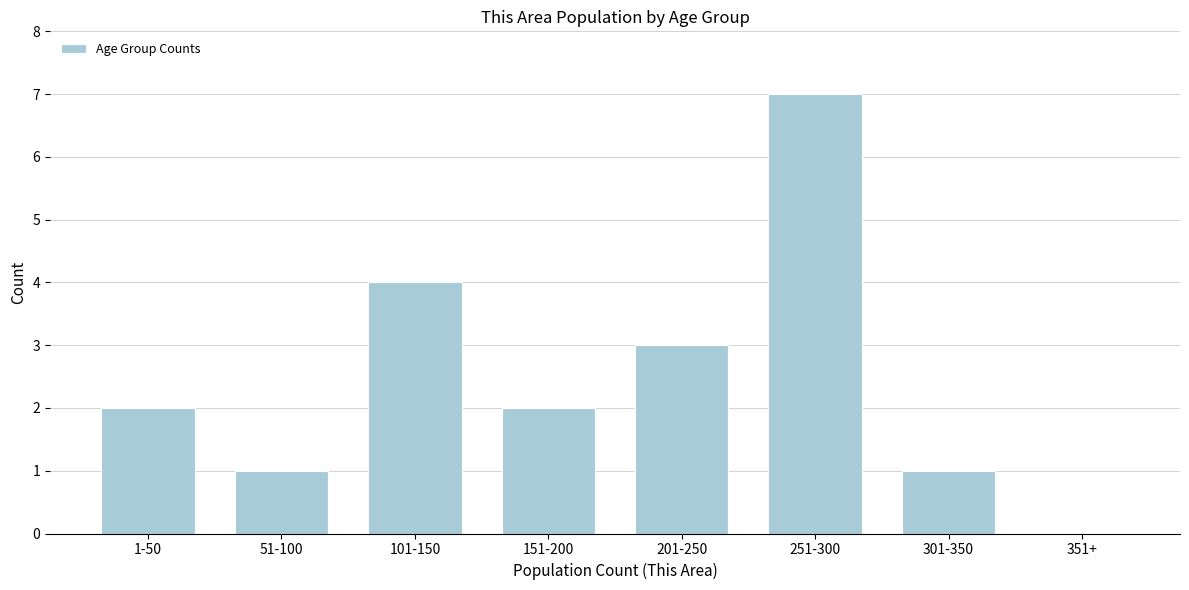

Reading left to right, transcribe all the data shown in this chart.

1-50=2	51-100=1	101-150=4	151-200=2	201-250=3	251-300=7	301-350=1	351+=0